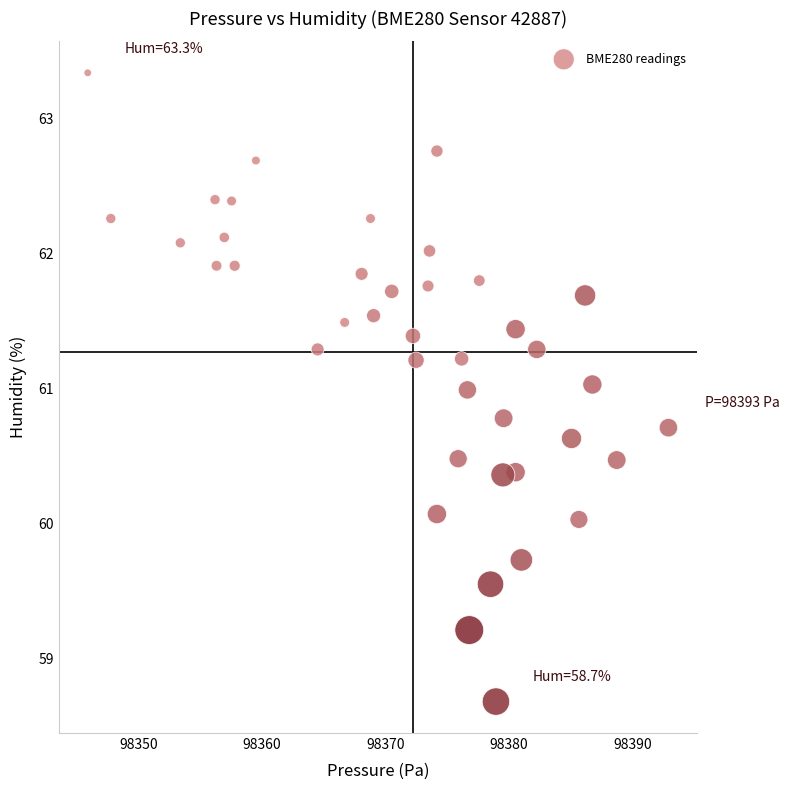

What is the range of X values (max minus min)?

47.0